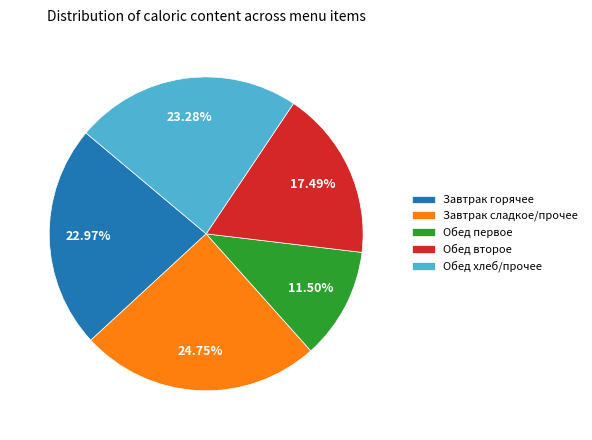

Combined, do Обед хлеб/прочее and Завтрак сладкое/прочее account for over 50%?

No